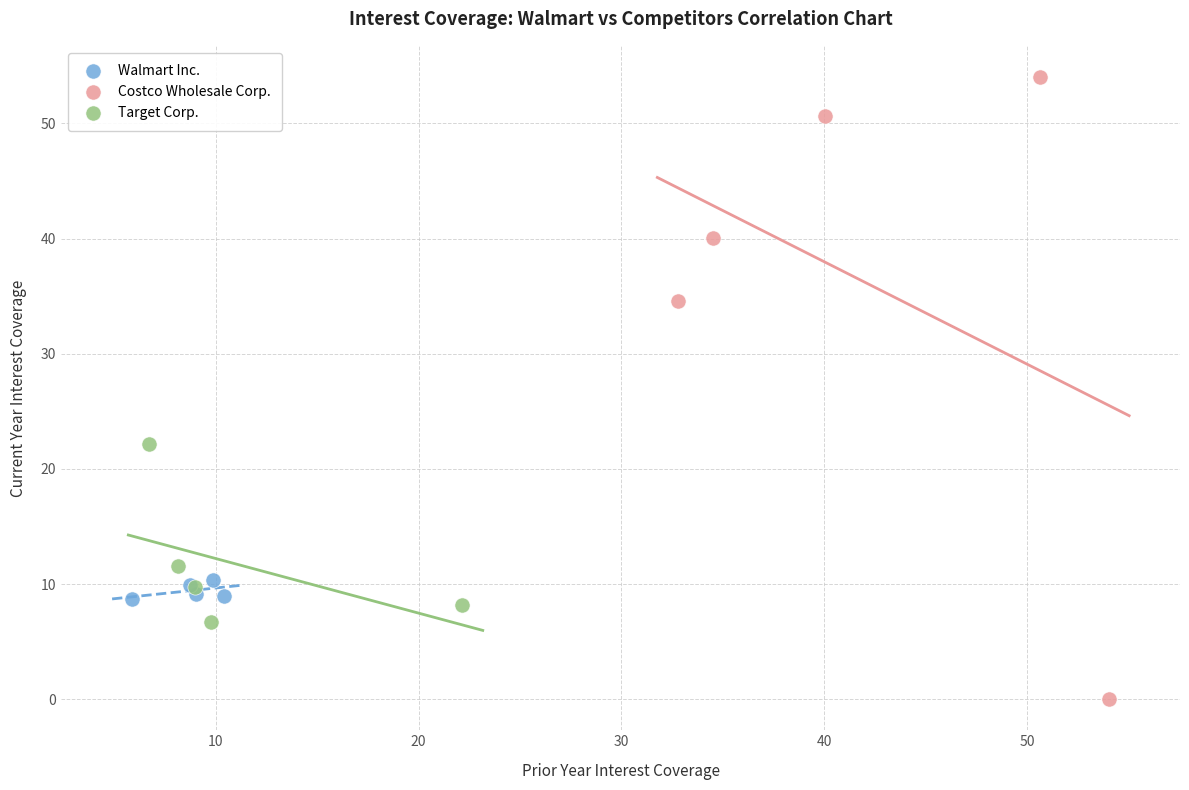

Which series contains the highest Y value?

Costco Wholesale Corp.